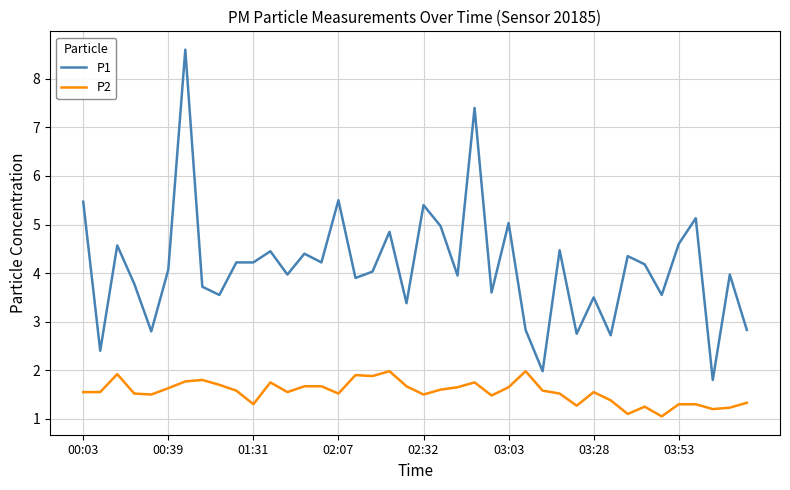

True or false: P2 and P1 intersect in this chart.

False